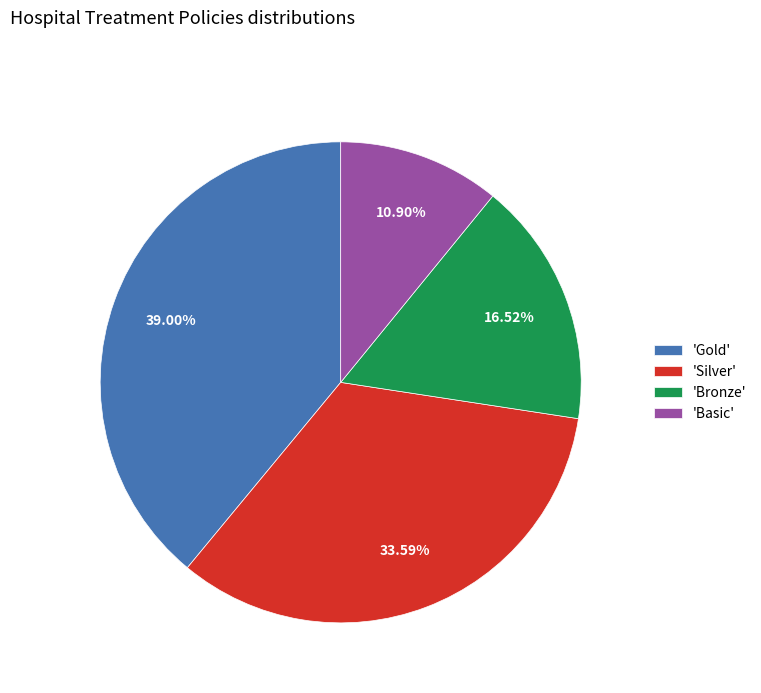

Is the sum of 'Basic' and 'Gold' greater than half?

No